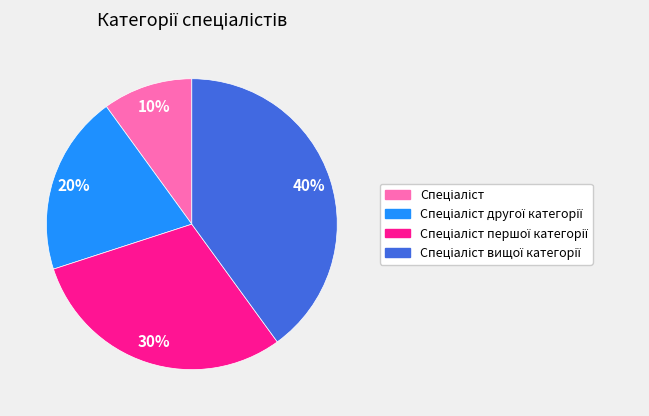

Does any single category account for the majority?

No